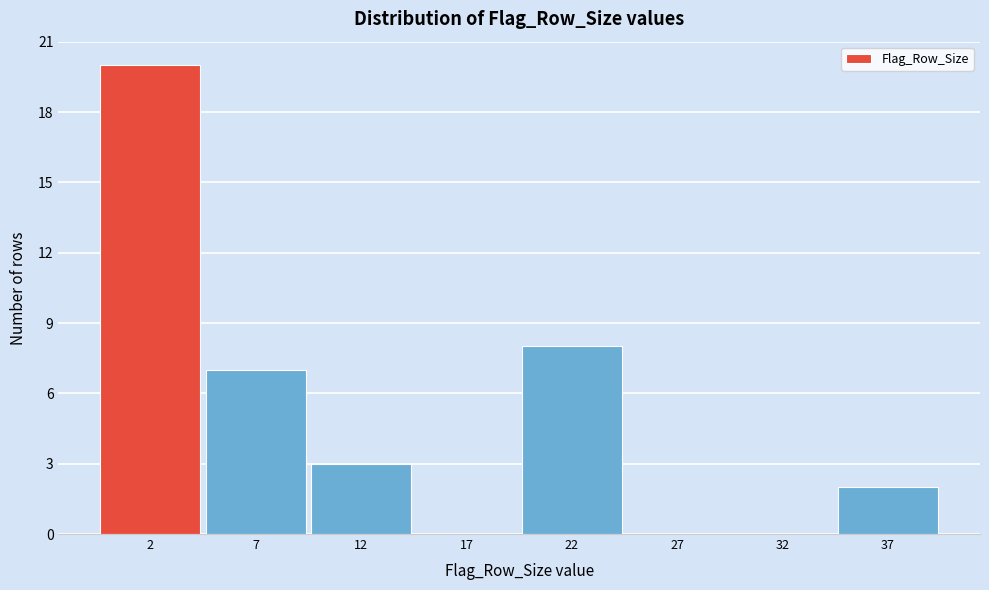

Reading left to right, transcribe all the data shown in this chart.

2=20	7=7	12=3	17=0	22=8	27=0	32=0	37=2